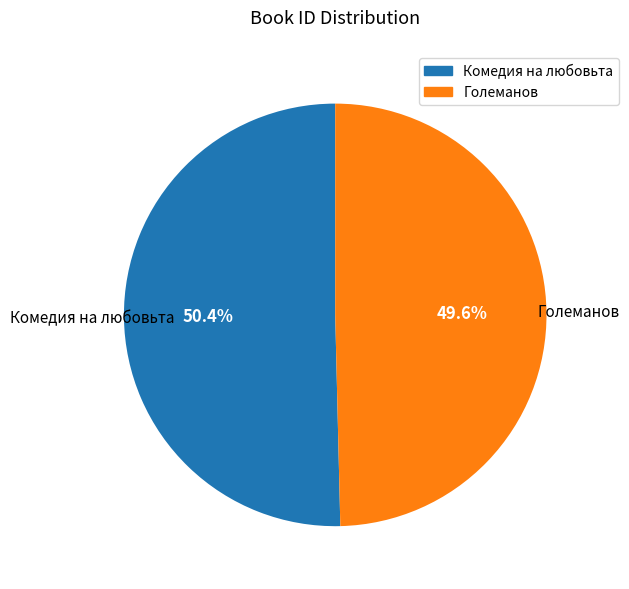

What is the smallest slice in the pie chart?

Големанов